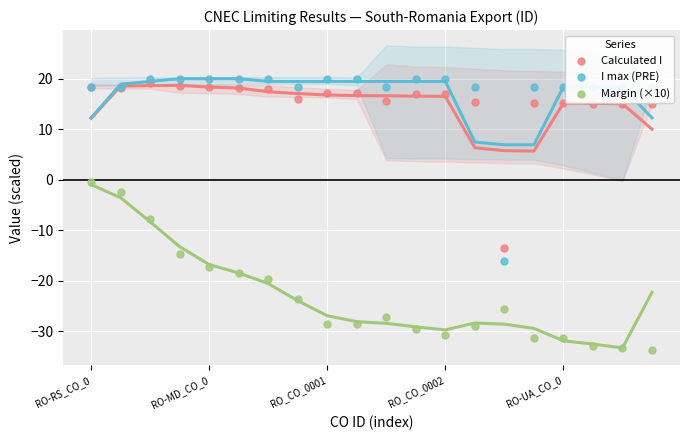

At which category is the sum across all series the highest?

RO-RS_CO_0